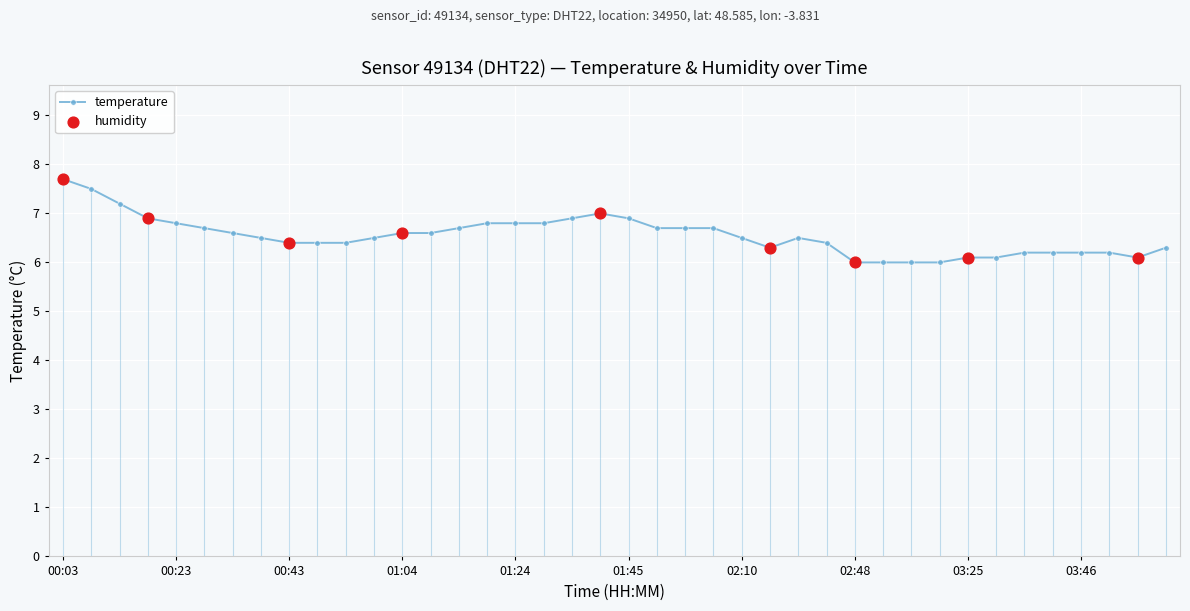

What is the smallest value displayed?

6.0